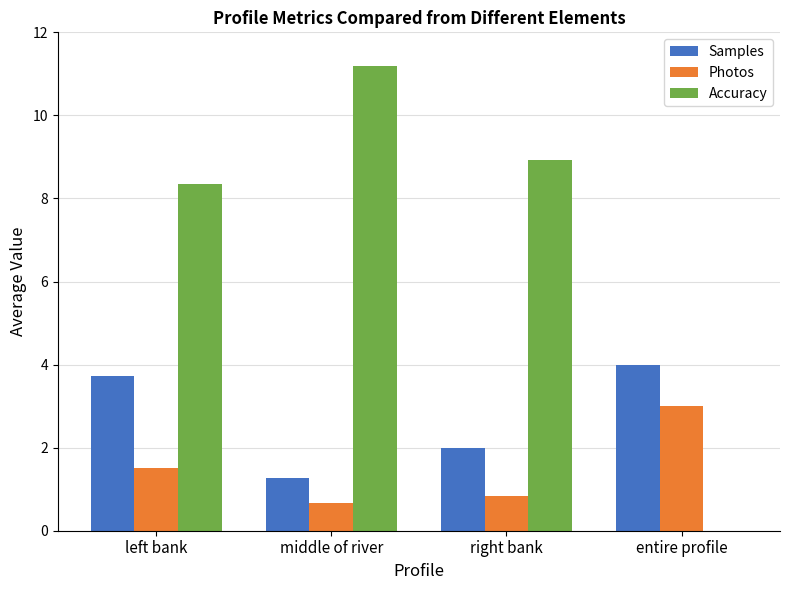

What is the sum of the Photos values at left bank and middle of river?

2.2